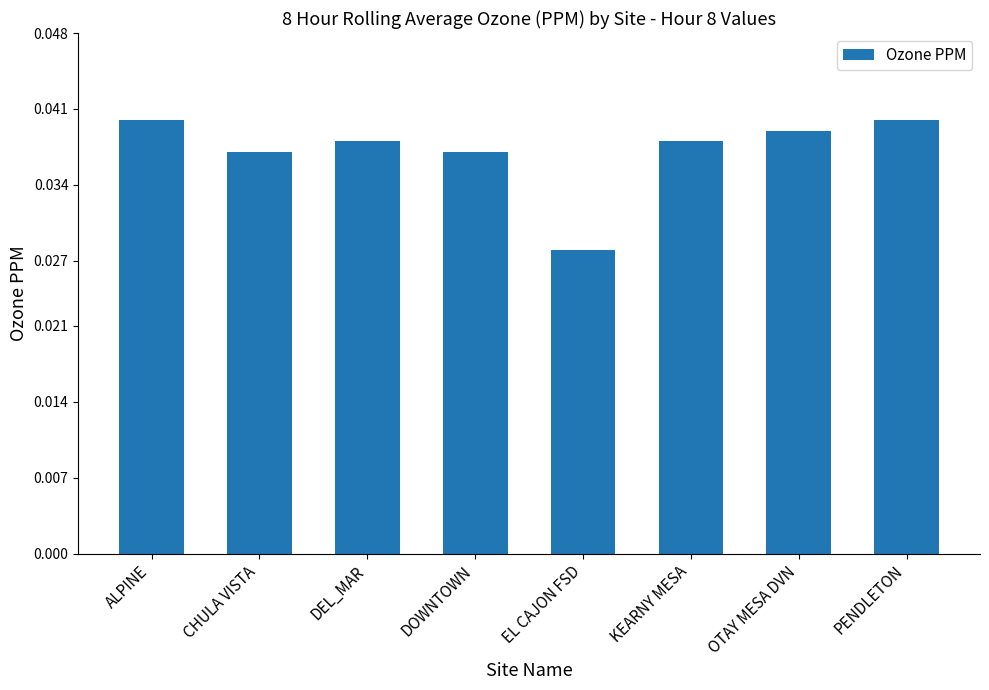

Where is the data nearest to the value 0?

EL CAJON FSD